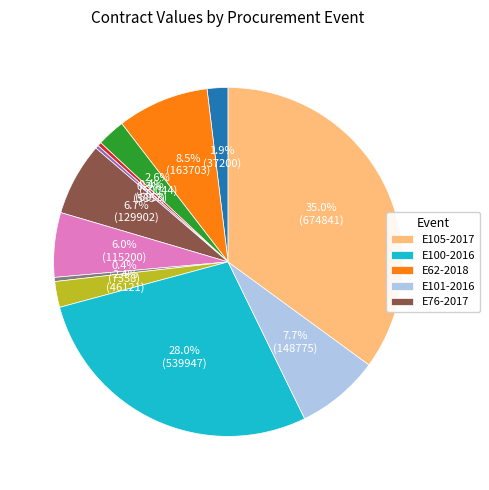

Is there a majority slice in this chart?

No